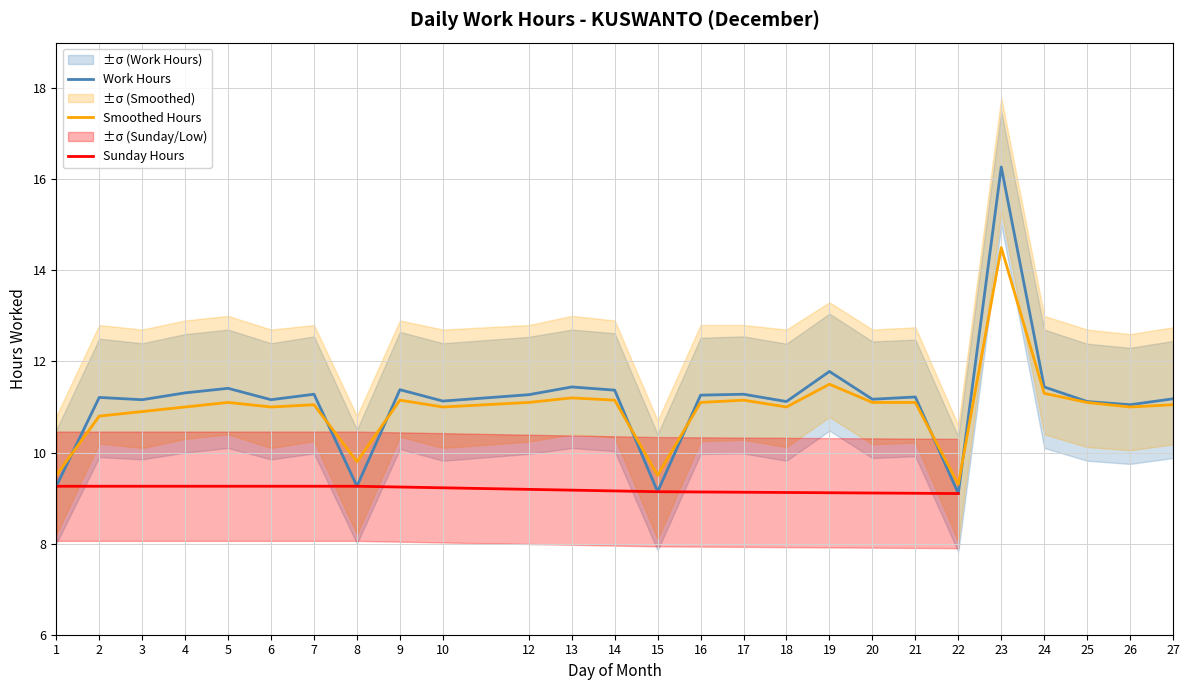

True or false: Work Hours has a value of 18.1 at 19.

False